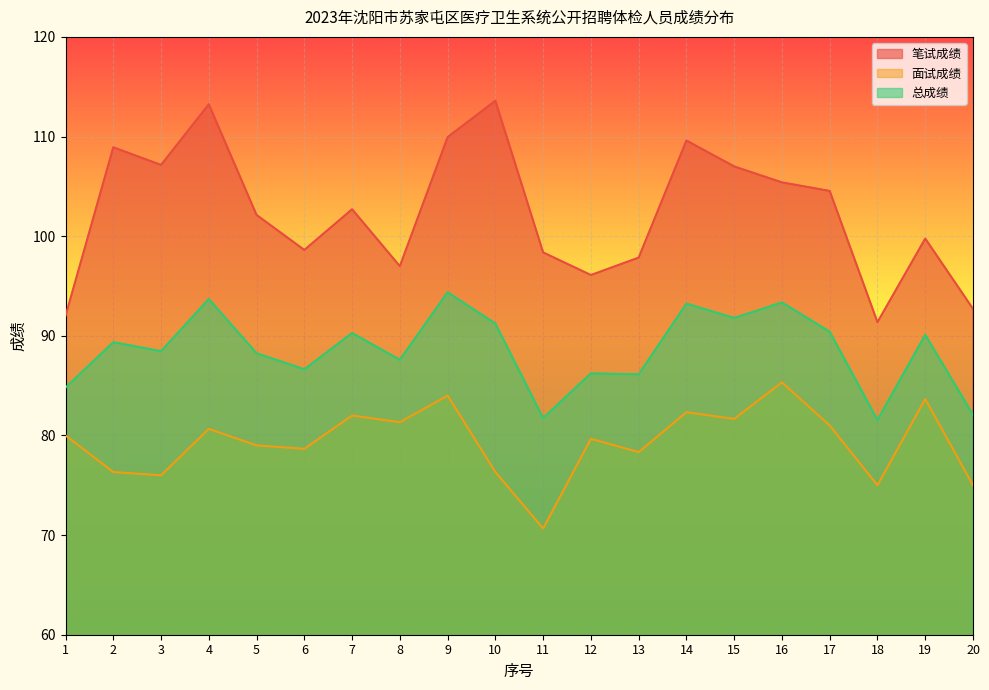

Reading left to right, list all the values displayed in this chart.

笔试成绩: 1=92.0	2=108.9	3=107.2	4=113.2	5=102.1	6=98.6	7=102.7	8=97.0	9=109.9	10=113.6	11=98.4	12=96.1	13=97.8	14=109.6	15=107.0	16=105.4	17=104.5	18=91.4	19=99.8	20=92.7
面试成绩: 1=80.0	2=76.3	3=76.0	4=80.7	5=79.0	6=78.7	7=82.0	8=81.3	9=84.0	10=76.3	11=70.7	12=79.7	13=78.3	14=82.3	15=81.7	16=85.3	17=81.0	18=75.0	19=83.7	20=75.0
总成绩: 1=84.8	2=89.4	3=88.5	4=93.7	5=88.2	6=86.6	7=90.3	8=87.6	9=94.4	10=91.2	11=81.7	12=86.2	13=86.1	14=93.2	15=91.8	16=93.3	17=90.4	18=81.5	19=90.1	20=82.1